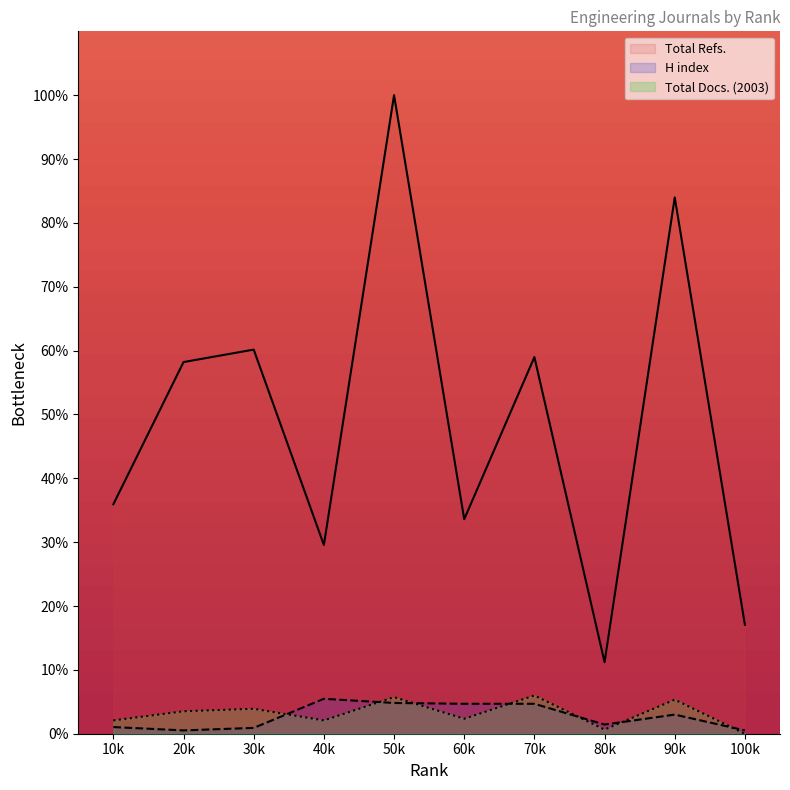

What value does the Total Docs. (2003) series have at 4?

2.1